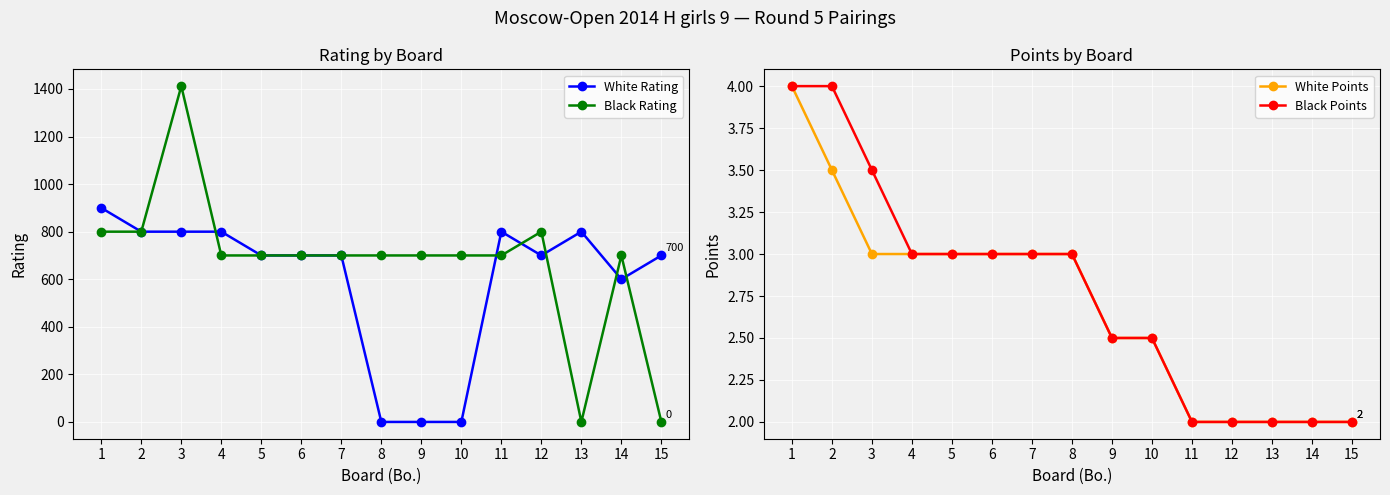

What is the spread (max minus min) of values at 11?

798.0